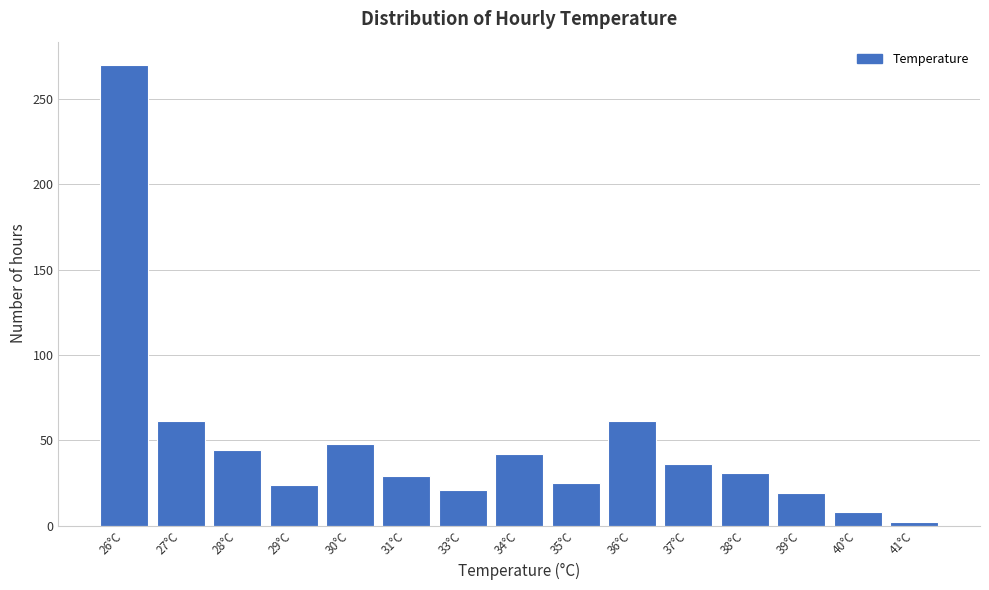

The value at 28°C is 44. True or false?

True